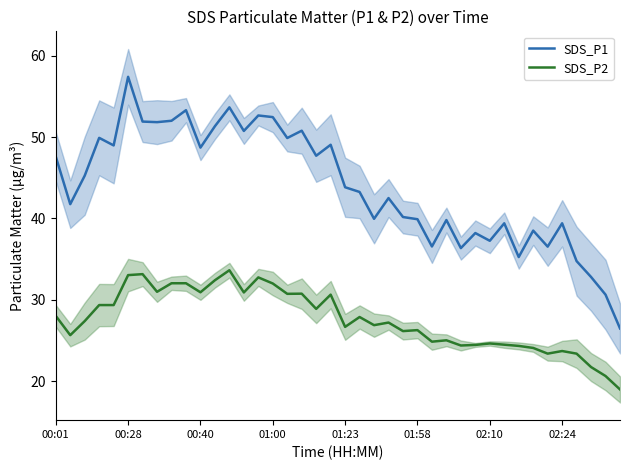

True or false: SDS_P1 and SDS_P2 cross at least once.

False